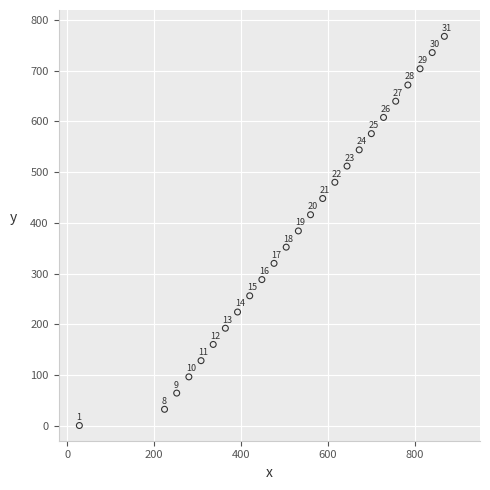

What is the range of Y values (max minus min)?

768